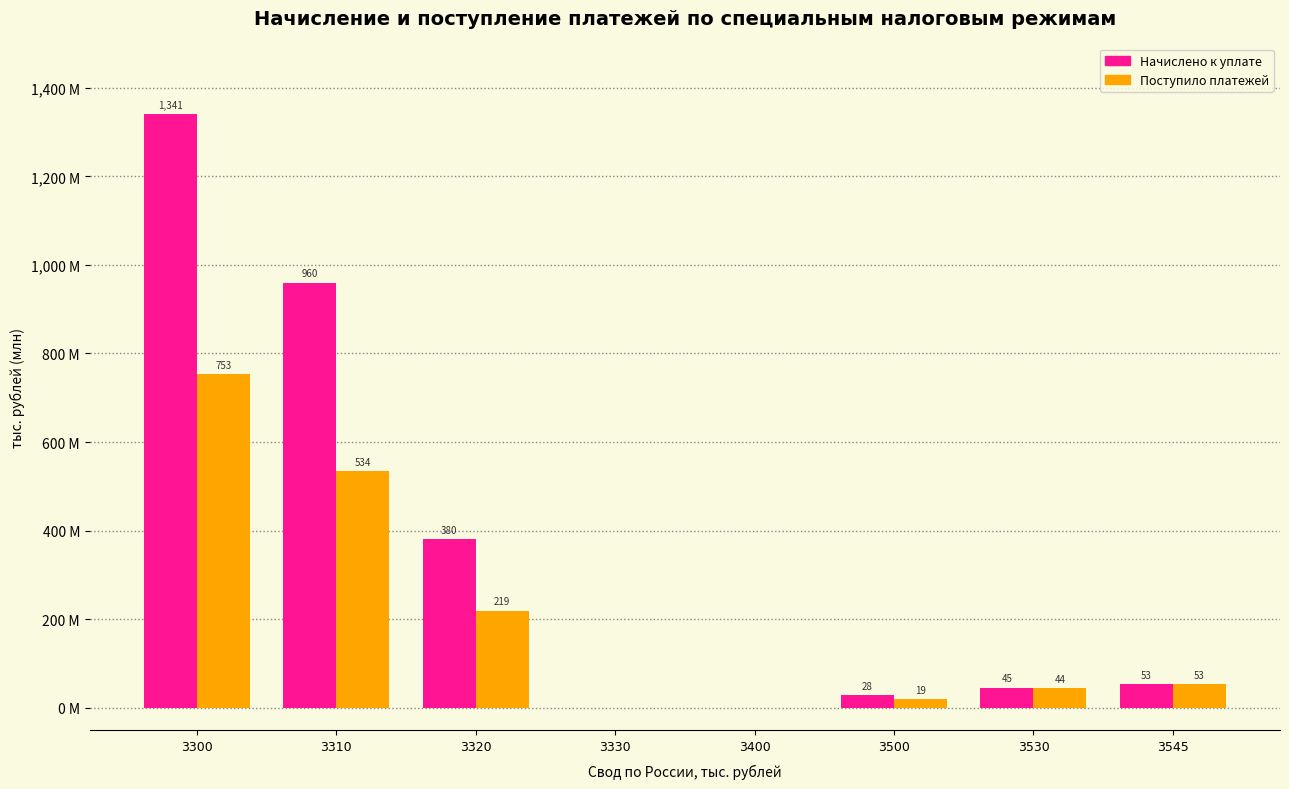

What is the difference between the maximum and minimum values in the Начислено к уплате series?

1340.6